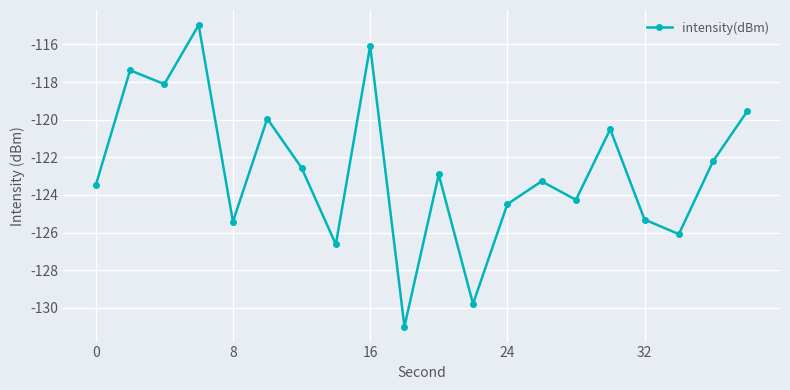

How many points are higher than both their immediate neighbors (excluding endpoints)?

7